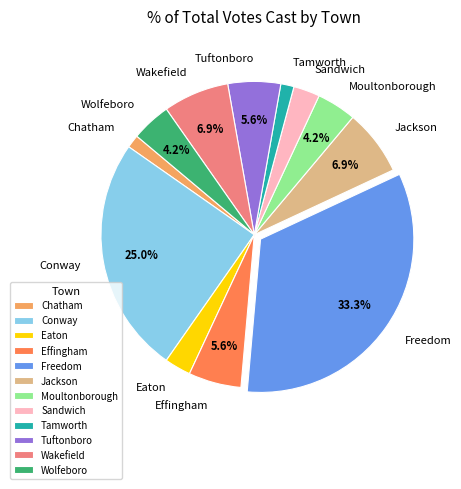

Which has a higher value, Wolfeboro or Freedom?

Freedom